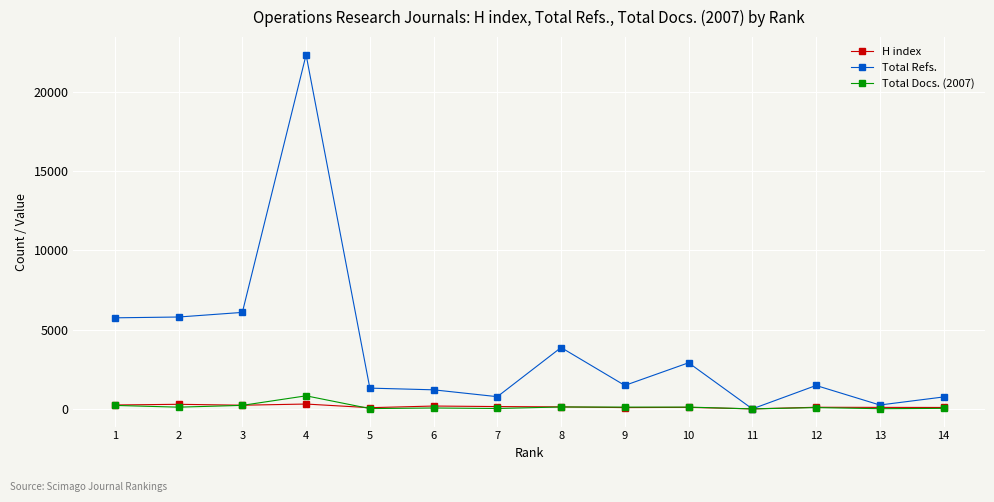

Which series has the largest range (max minus min)?

Total Refs.